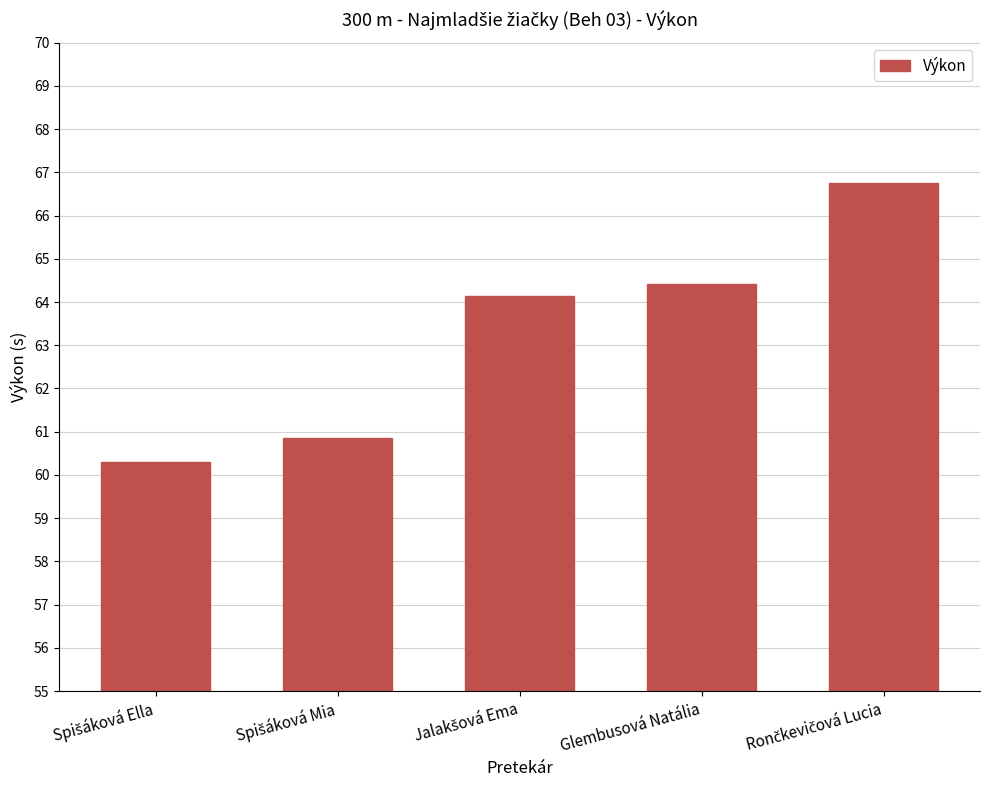

What is the smallest value displayed?

60.3